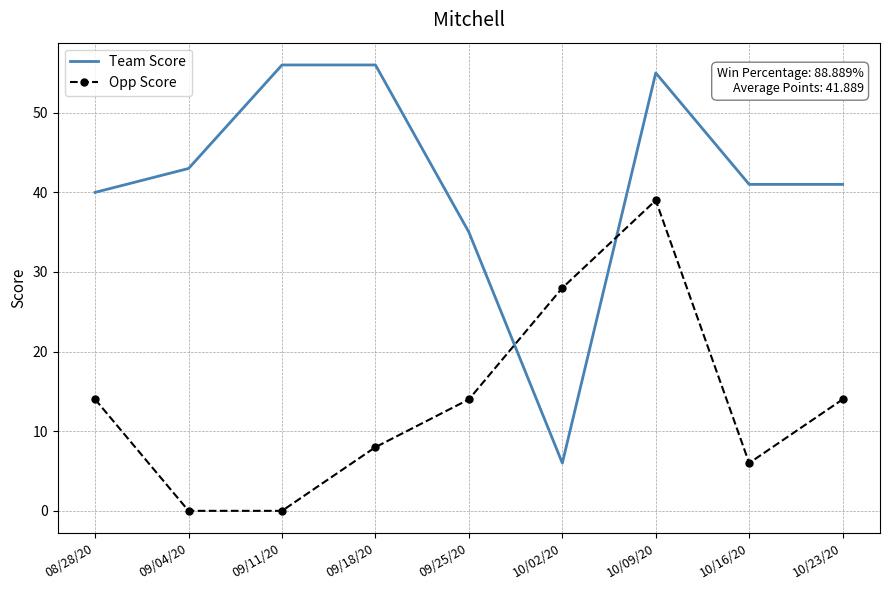

Which series has the largest range (max minus min)?

Team Score